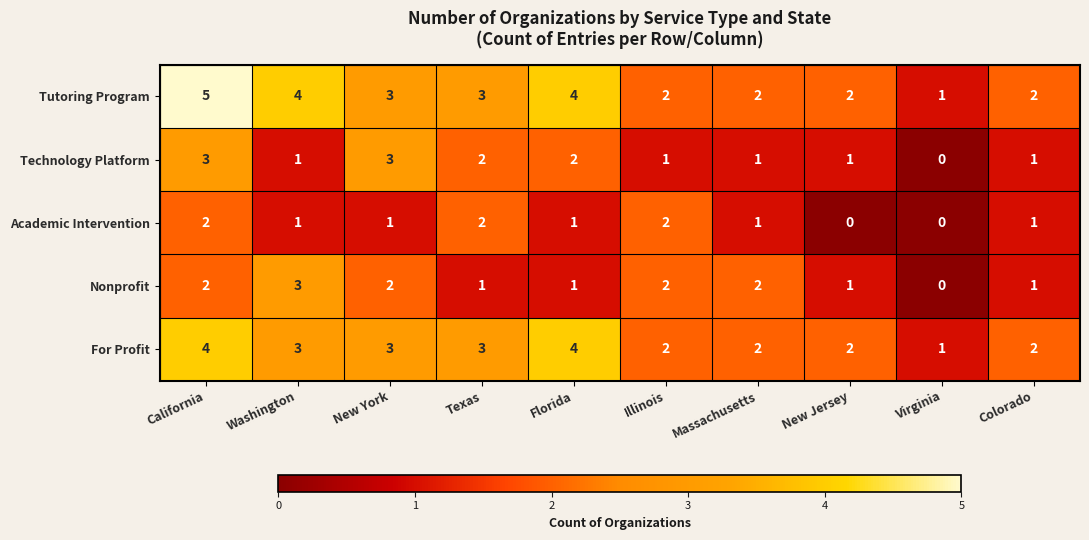

How many categories are shown in the chart?

10